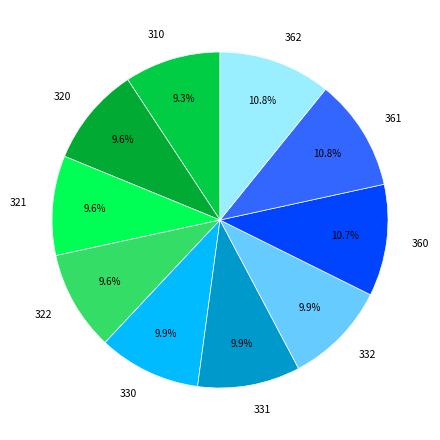

Is 332 the majority of the pie?

No